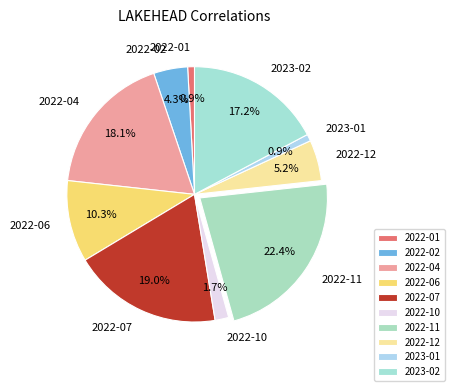

Which has a higher value, 2022-12 or 2023-01?

2022-12